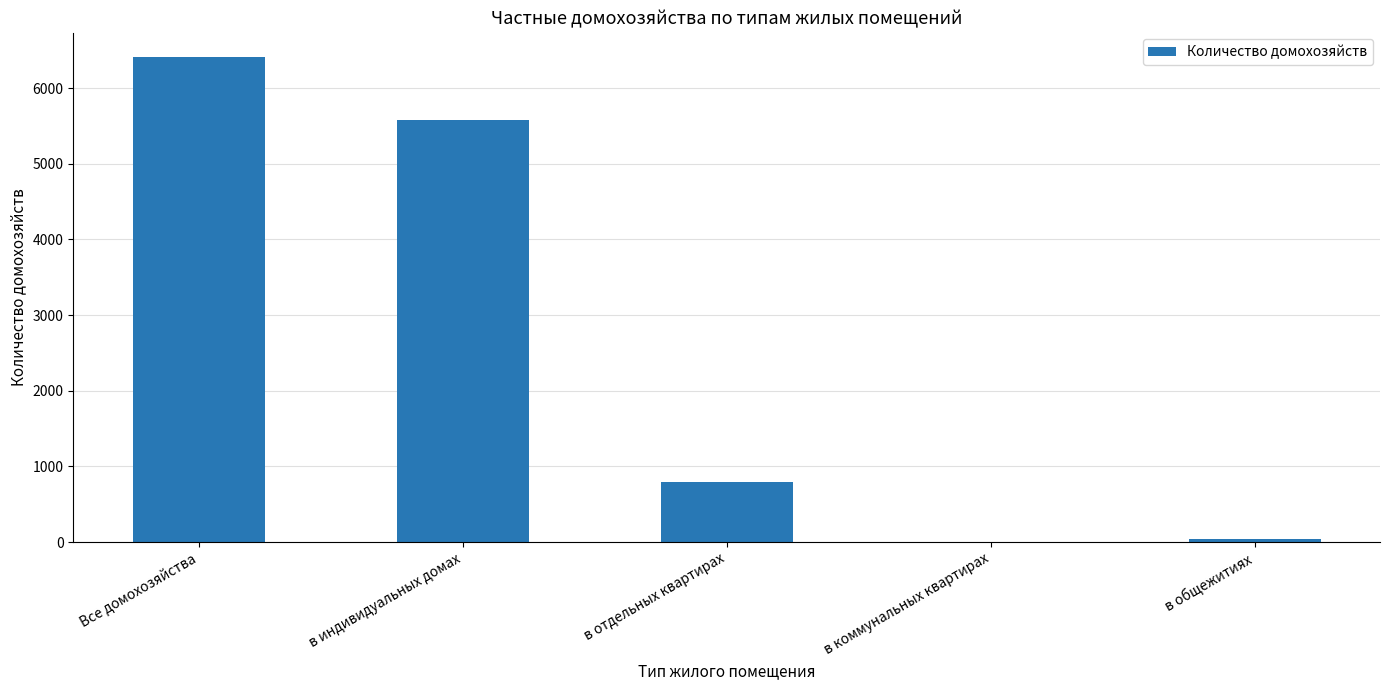

What is the sum of the values at Все домохозяйства and в индивидуальных домах?

11990